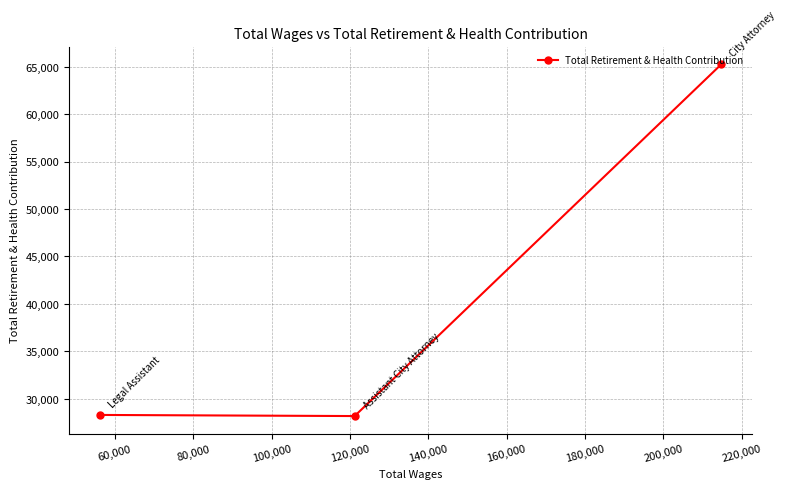

What is the value of the 1st point from the left?

28285